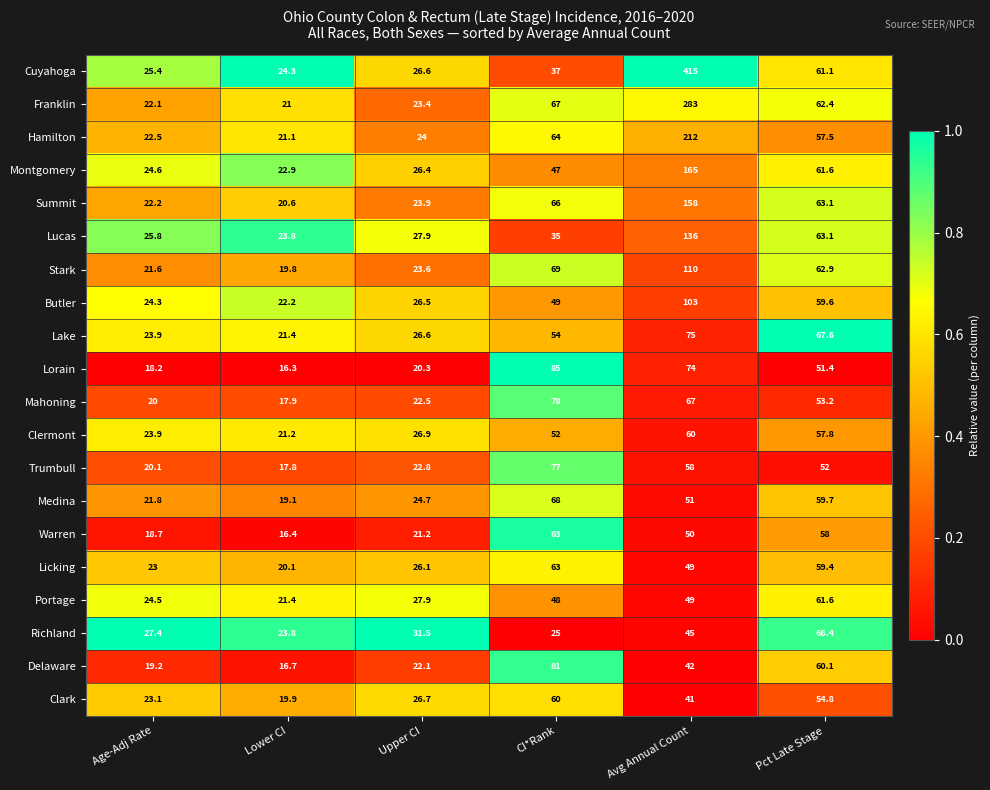

Which series has the widest spread of values?

Cuyahoga